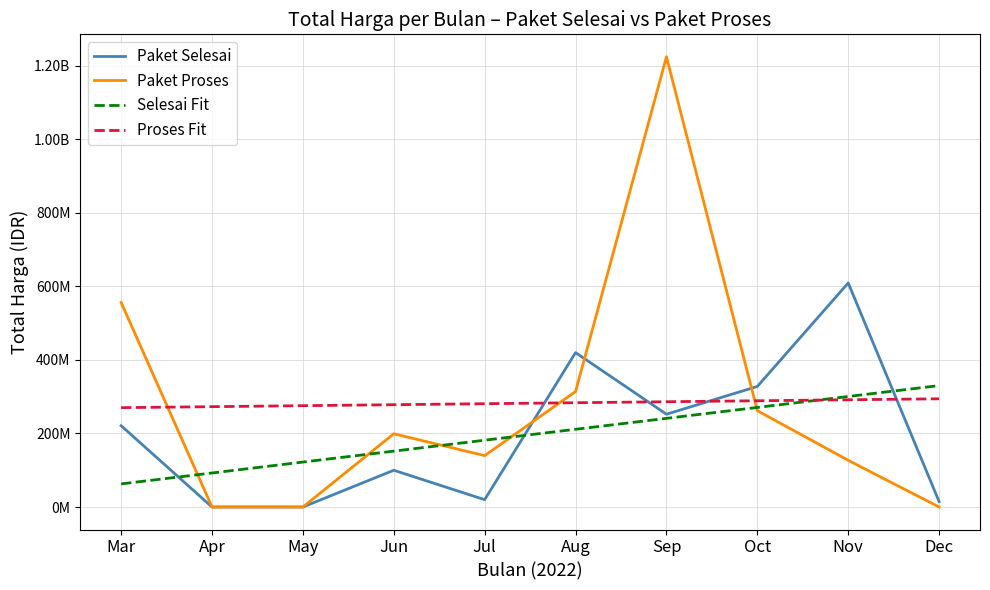

What is the value of the Paket Proses point at the 5th from the left?

139800000.0